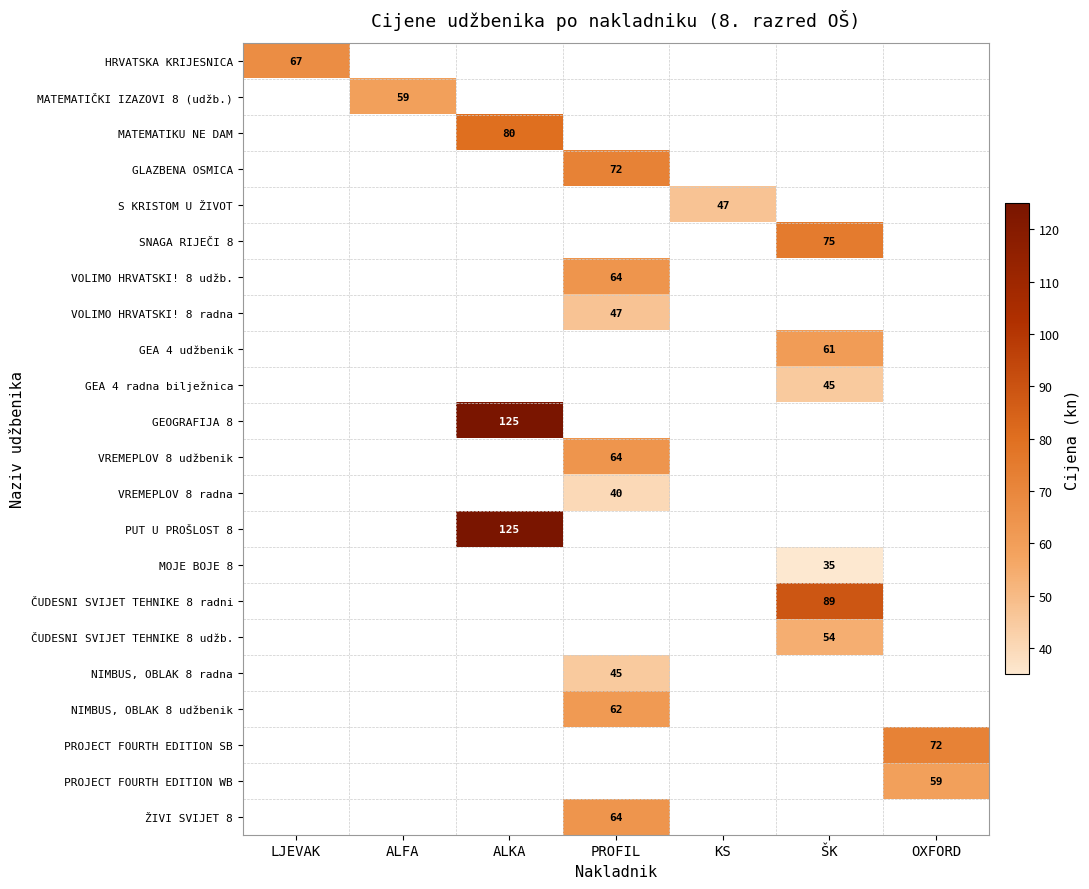

At how many categories does at least one series exceed 98?

1